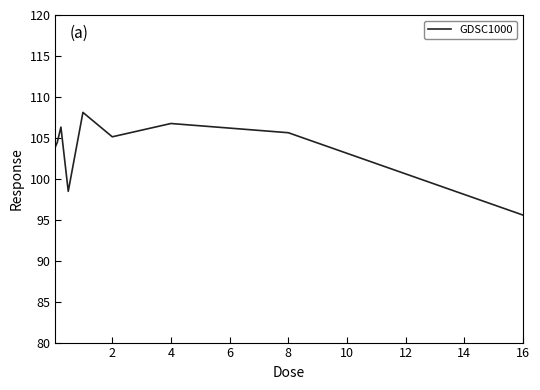

What is the greatest value displayed?

108.1